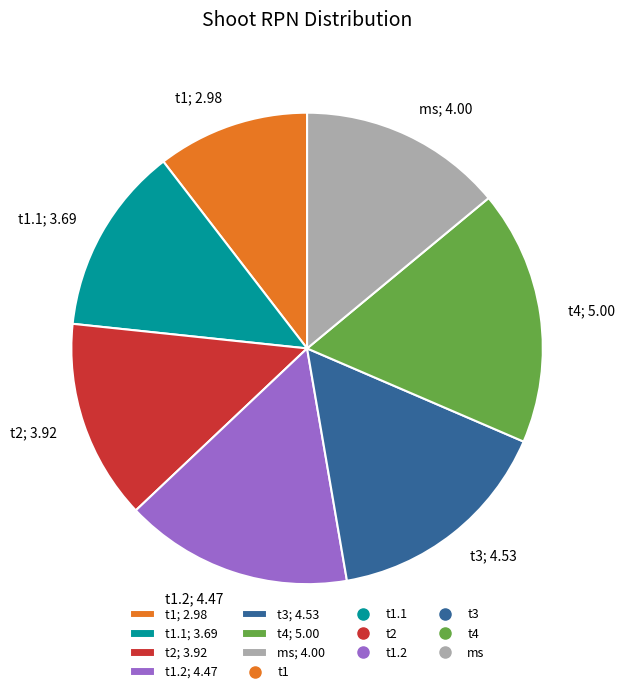

Do t1.1; 3.69 and ms; 4.00 together represent more than half of the pie?

No